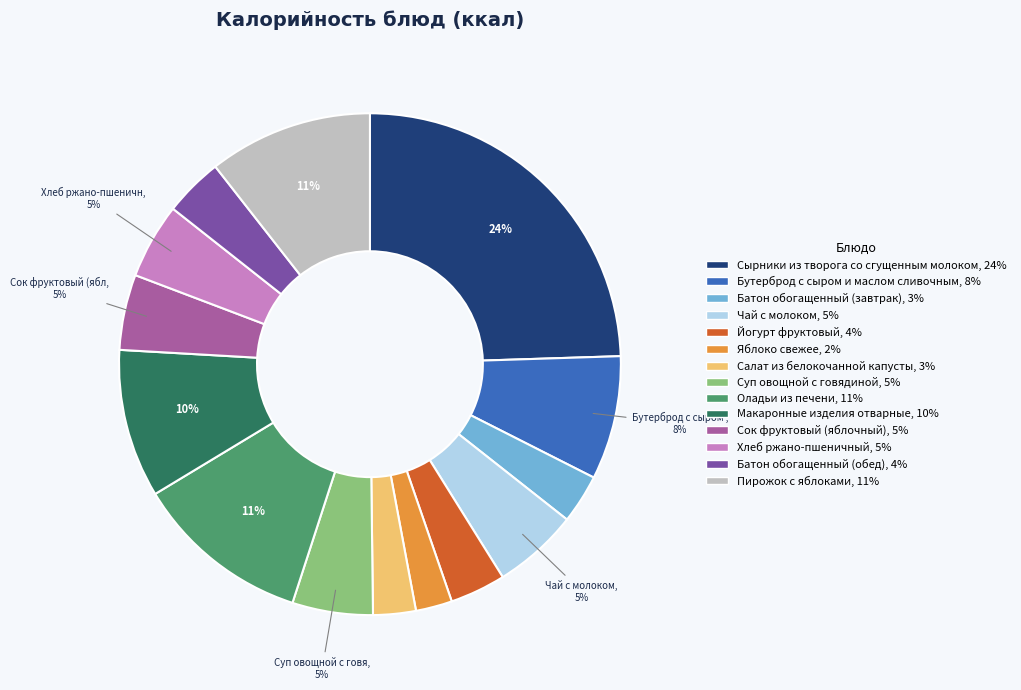

Between Яблоко свежее and Батон обогащенный (обед), which is larger?

Батон обогащенный (обед)